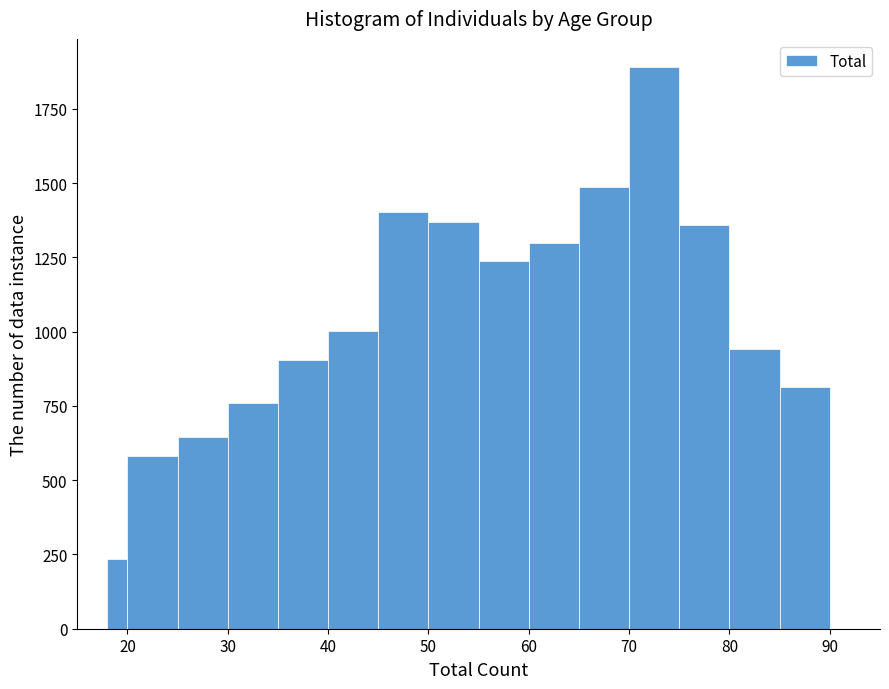

Read against the x-axis, roughly where is the centre of the tallest bar?

73